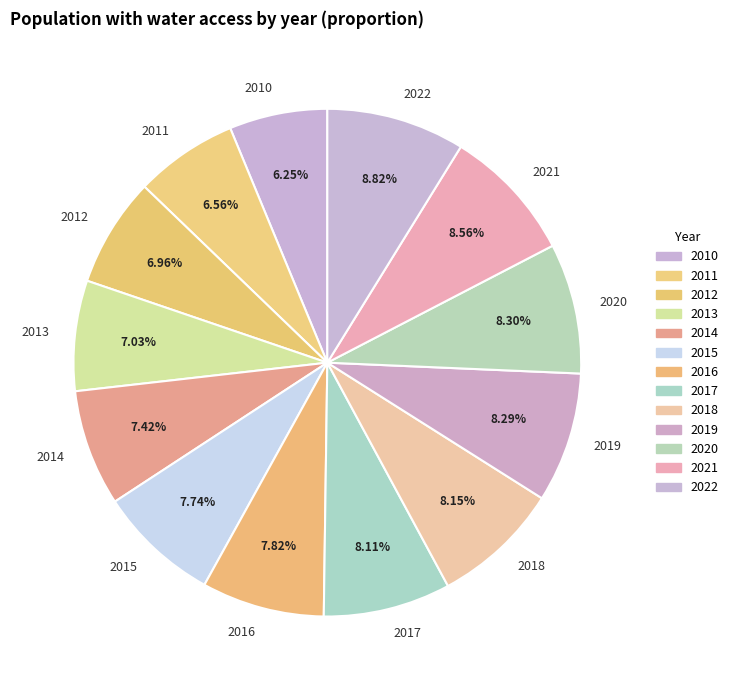

Combined, do 2021 and 2012 account for over 50%?

No